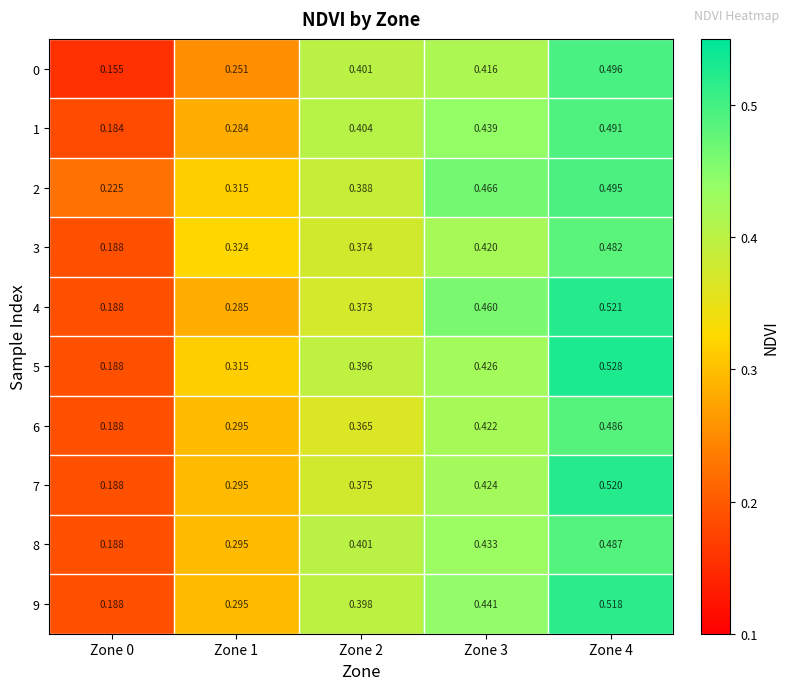

Which series has the largest total across all categories?

2